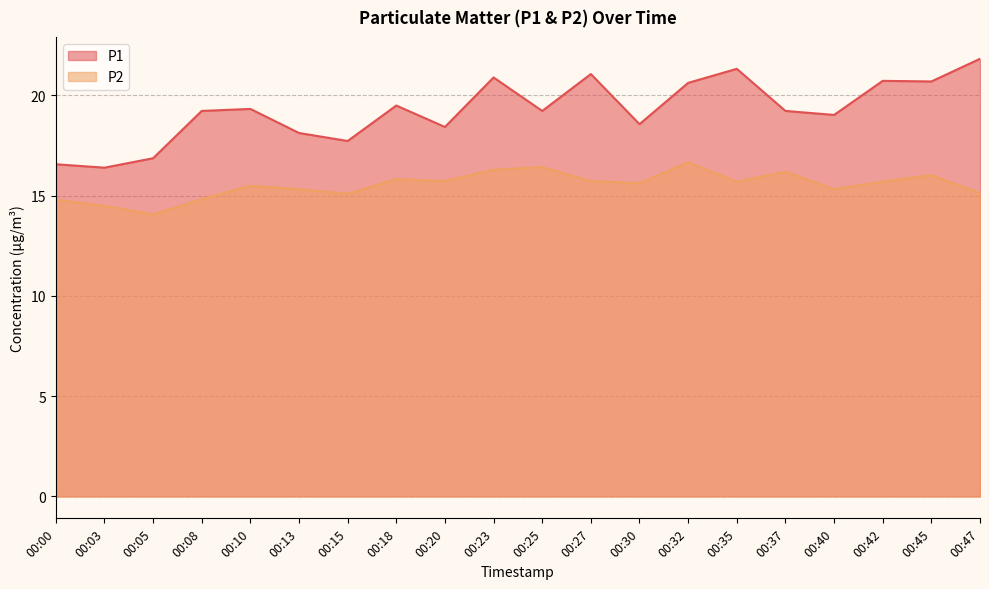

Reading left to right, extract all data points from this chart.

P1: 00:00=16.6	00:03=16.4	00:05=16.9	00:08=19.2	00:10=19.3	00:13=18.1	00:15=17.7	00:18=19.5	00:20=18.4	00:23=20.9	00:25=19.2	00:27=21.1	00:30=18.6	00:32=20.6	00:35=21.3	00:37=19.2	00:40=19.0	00:42=20.7	00:45=20.7	00:47=21.8
P2: 00:00=14.8	00:03=14.5	00:05=14.1	00:08=14.8	00:10=15.5	00:13=15.3	00:15=15.1	00:18=15.8	00:20=15.7	00:23=16.3	00:25=16.4	00:27=15.7	00:30=15.6	00:32=16.7	00:35=15.7	00:37=16.2	00:40=15.3	00:42=15.7	00:45=16.0	00:47=15.1